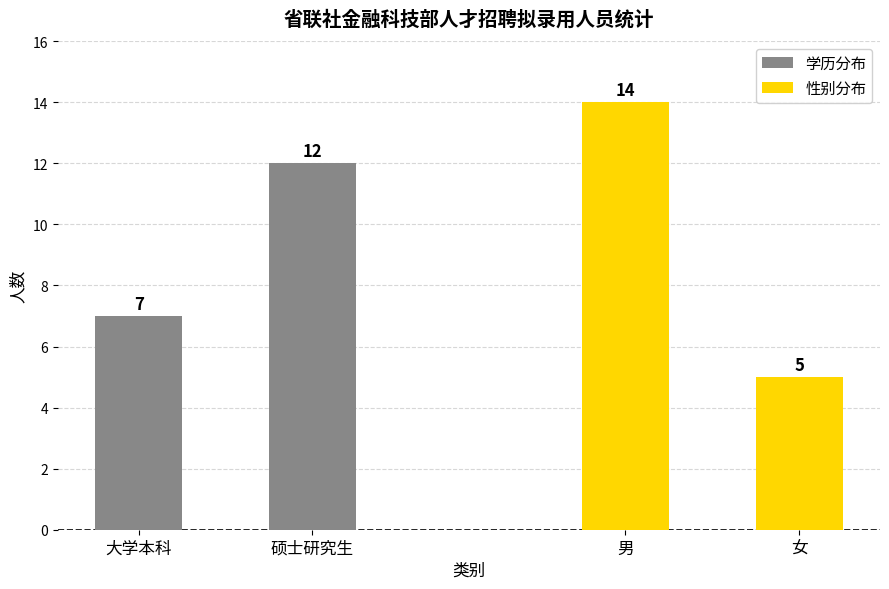

What is the maximum value shown in the chart?

14